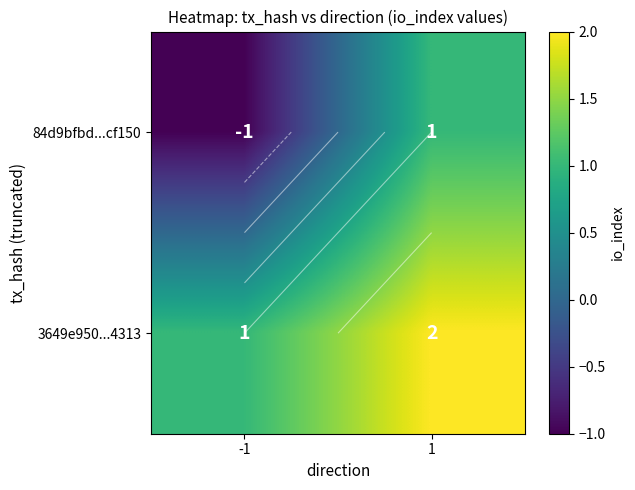

Which series has the largest total across all categories?

3649e950...4313